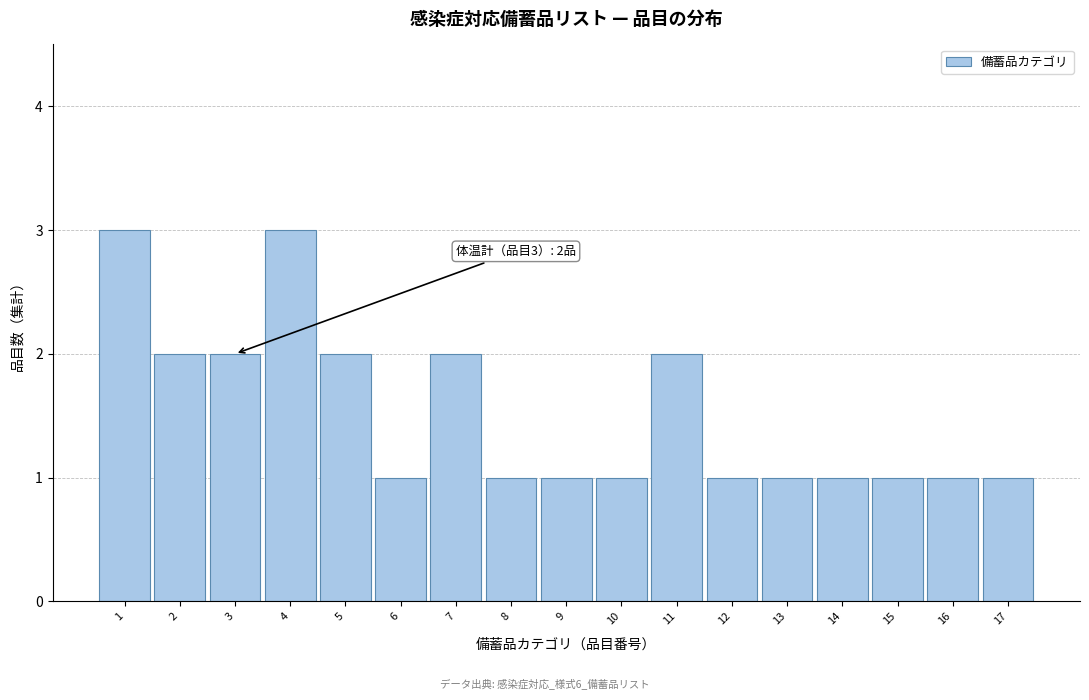

Reading left to right, list all the values displayed in this chart.

1=3	2=2	3=2	4=3	5=2	6=1	7=2	8=1	9=1	10=1	11=2	12=1	13=1	14=1	15=1	16=1	17=1